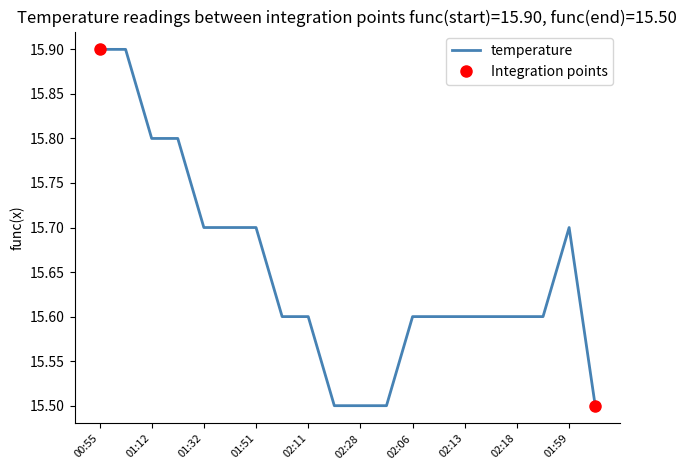

What is the sum of the values at 02:01 and 01:32?

31.3